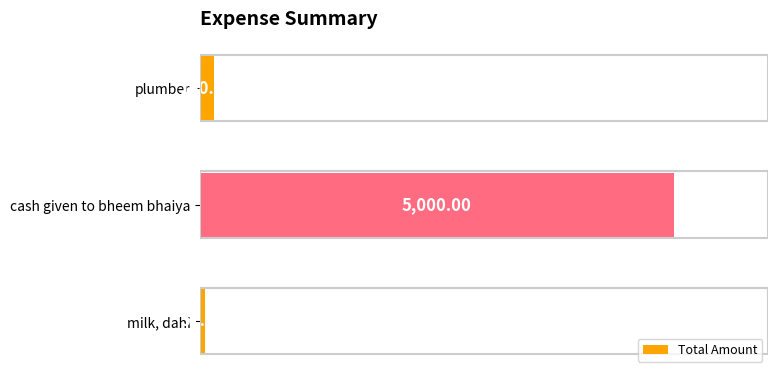

How many distinct data groups are displayed?

1